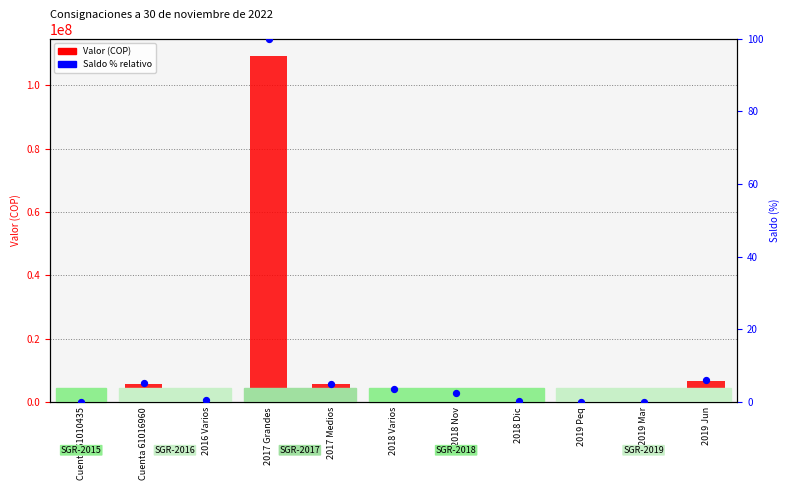

Which series has the widest spread of Y values?

Valor